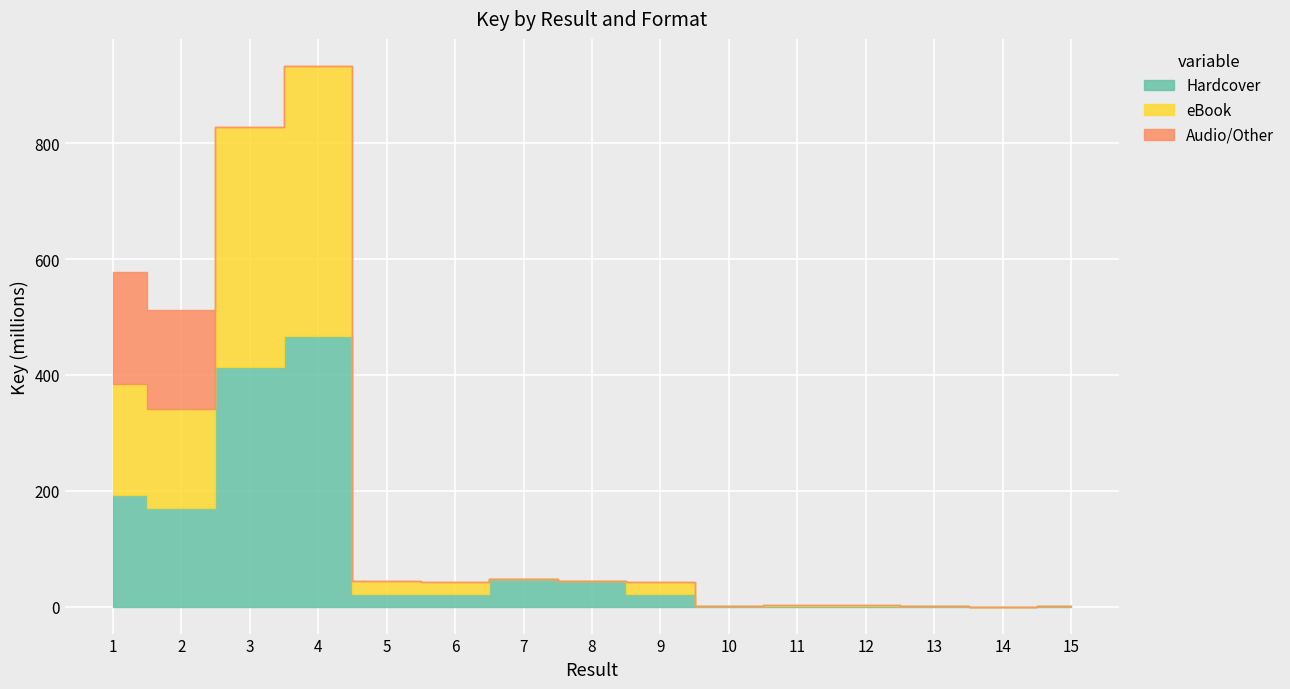

Reading left to right, list all the values displayed in this chart.

Hardcover: 192393188	170711199	414137928	466819687	21849684	21107756	47114107	44409323	21436234	1510860	1554951	1143805	336378	7193	331778
eBook: 192393188	170711199	414137928	466819687	21849684	21107756	0	0	21436234	0	1554951	1143805	0	0	0
Audio/Other: 192393188	170711199	0	0	0	0	0	0	0	0	0	0	0	7193	331778